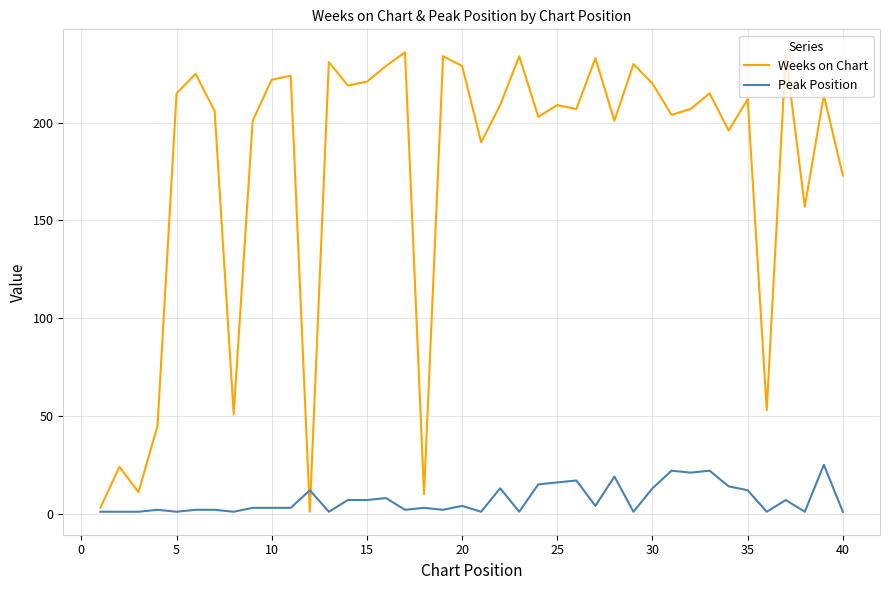

What is the maximum value for Weeks on Chart?

236